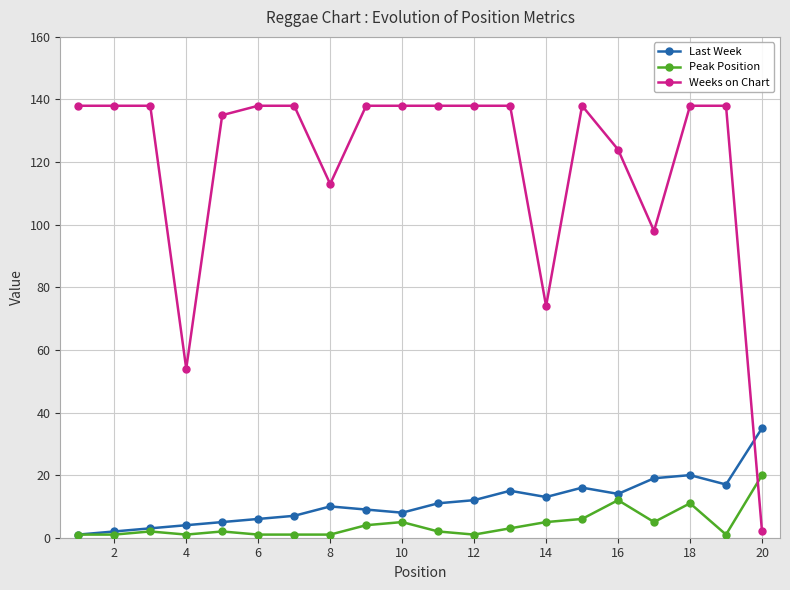

Which series has the largest total across all categories?

Weeks on Chart